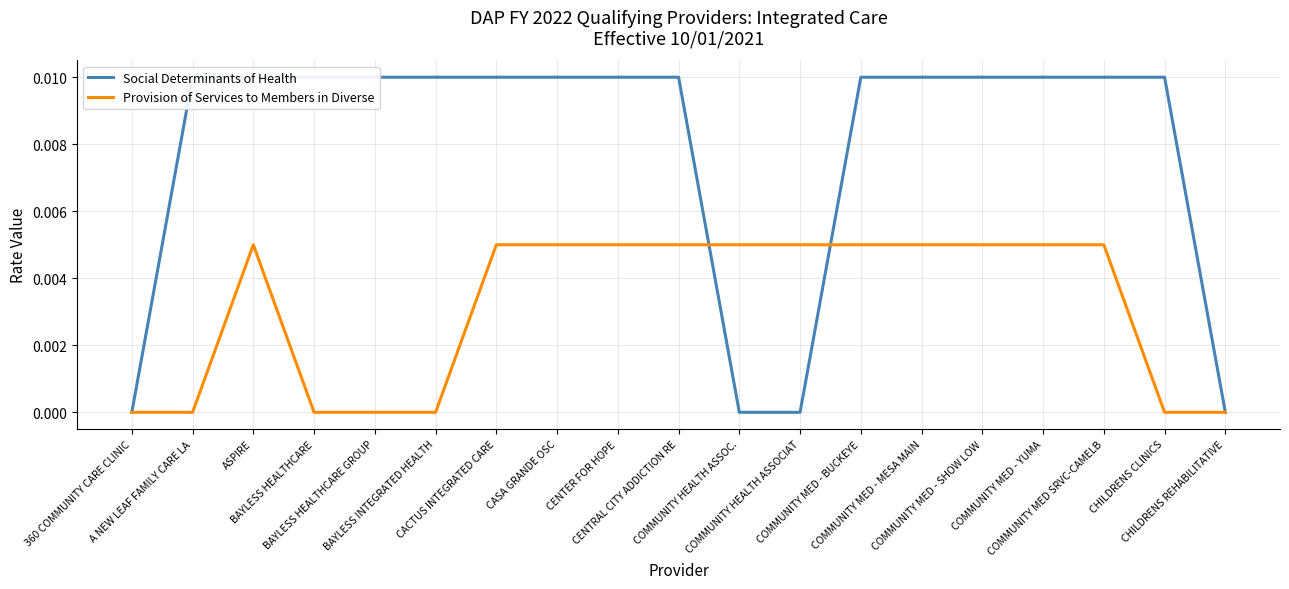

Which label corresponds to the largest value in the chart?

A NEW LEAF FAMILY CARE LA